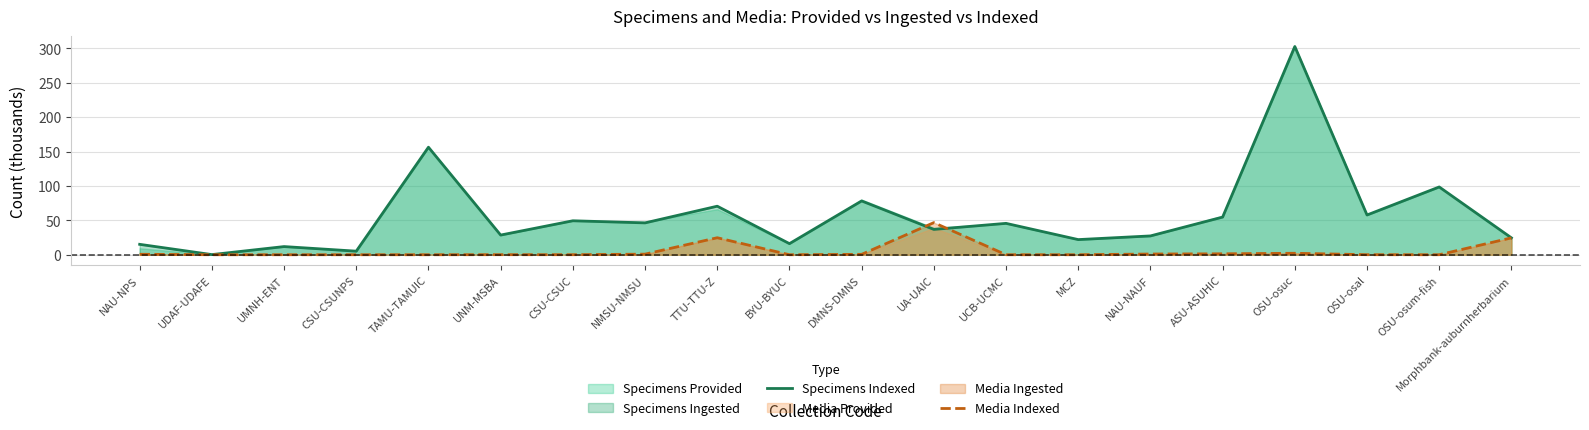

At UA-UAIC, list the series in order from largest to smallest.

Media Indexed, Specimens Indexed